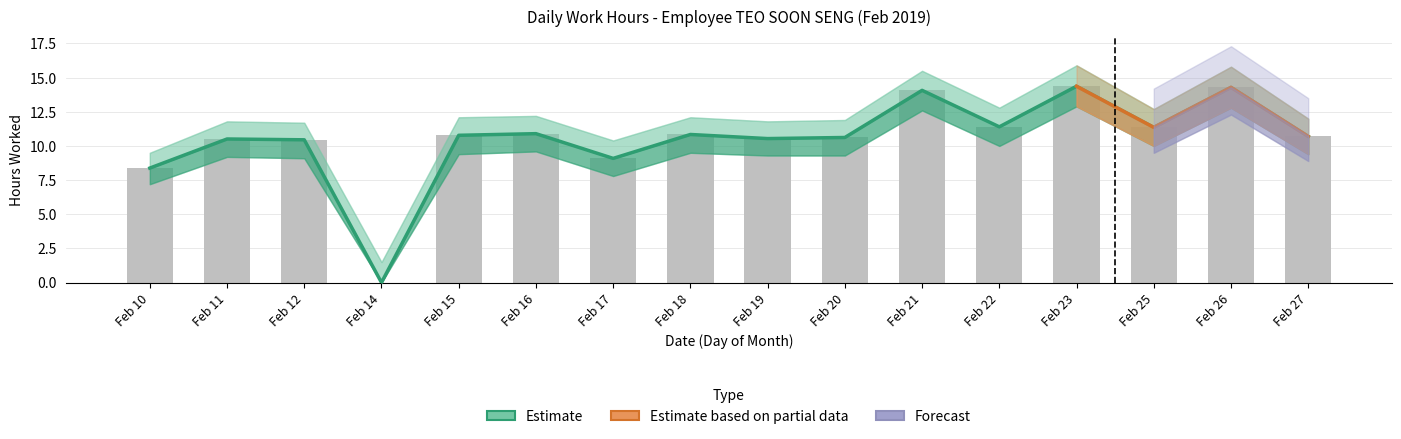

Which category has the highest value across all series?

Feb 23